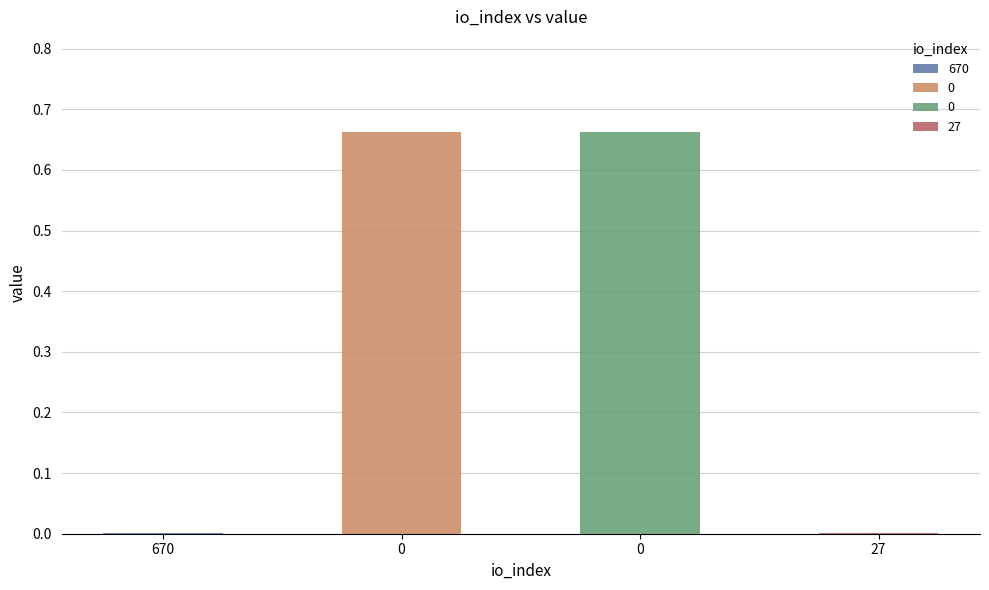

How many bars are there in total?

4